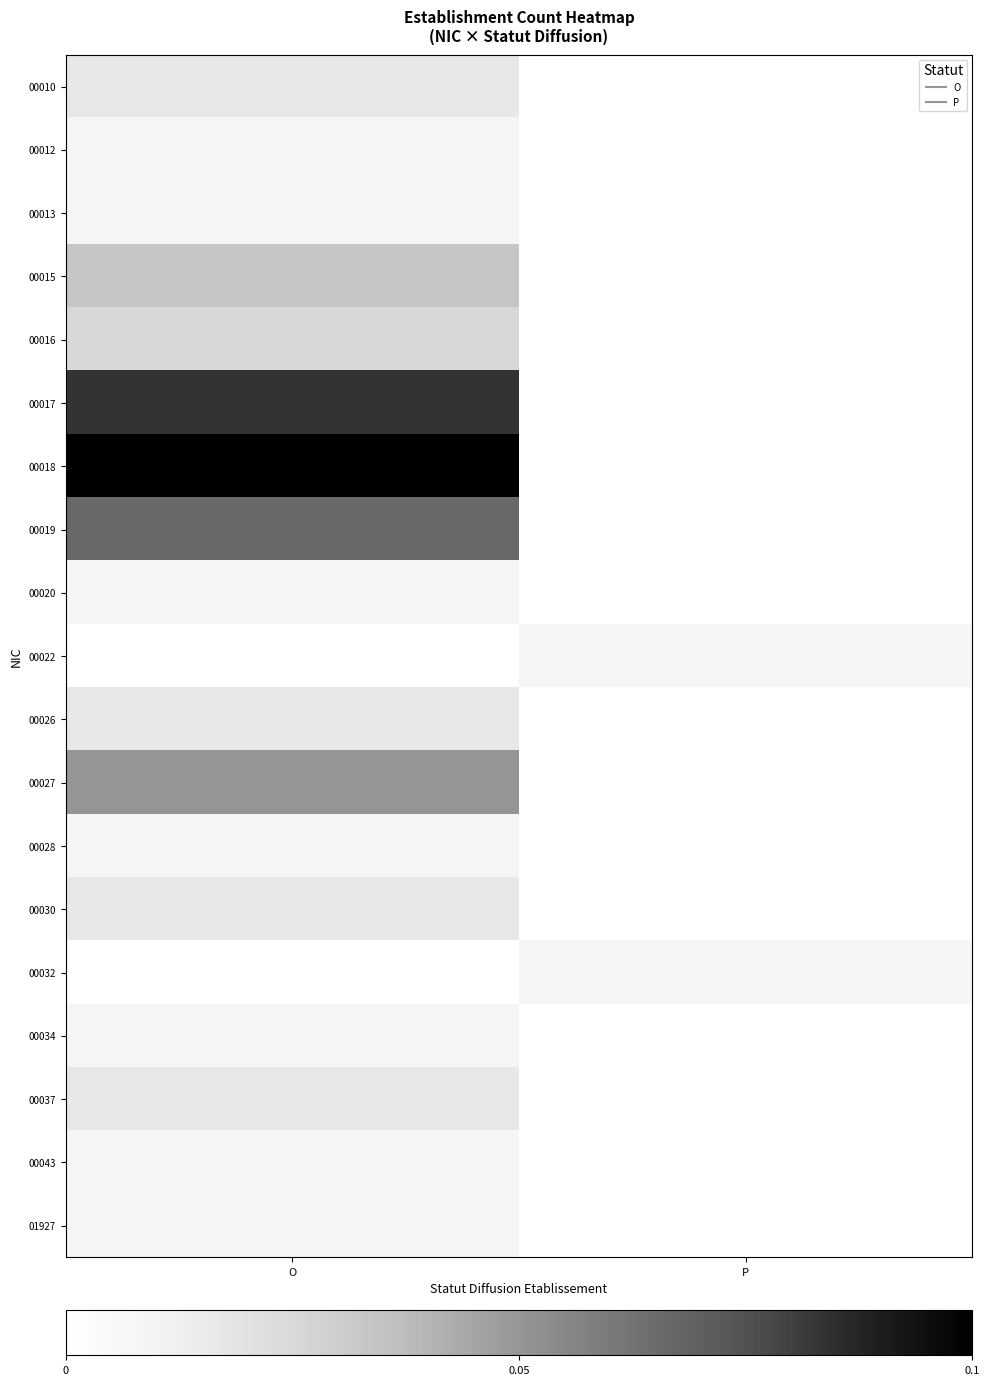

Which series changed the most between O and P?

00018